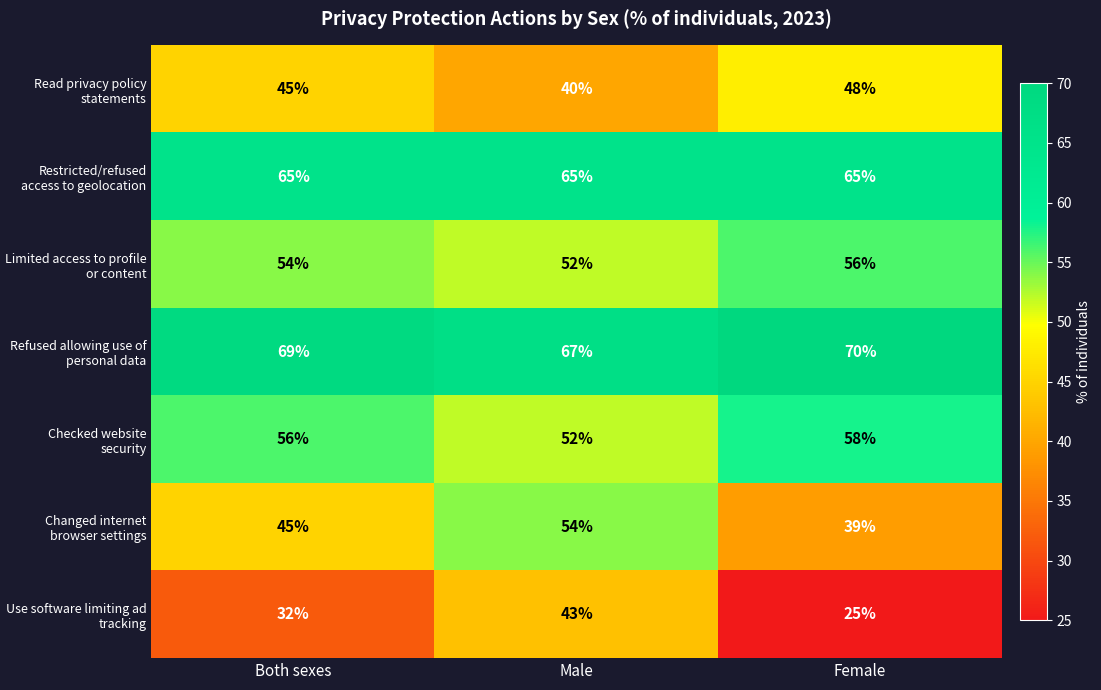

The Refused allowing use of personal data series shows 117 at Both sexes. True or false?

False